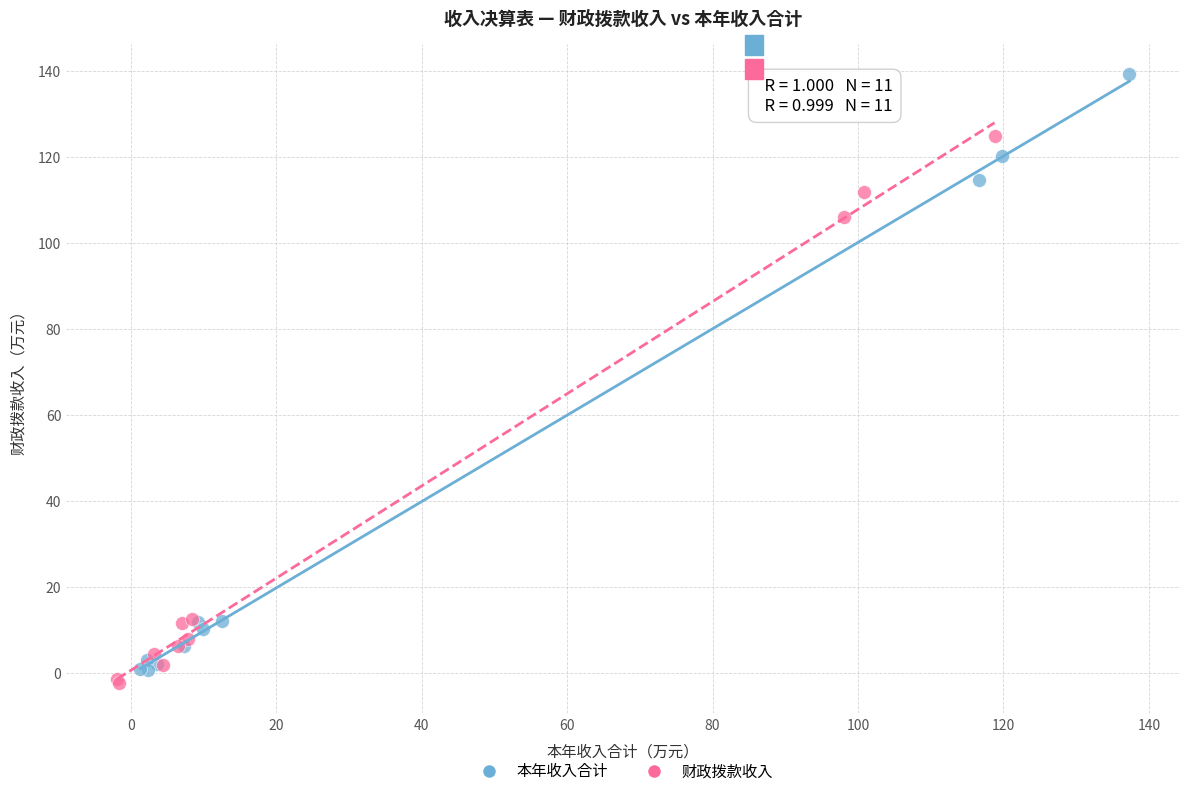

Which series contains the highest Y value?

本年收入合计